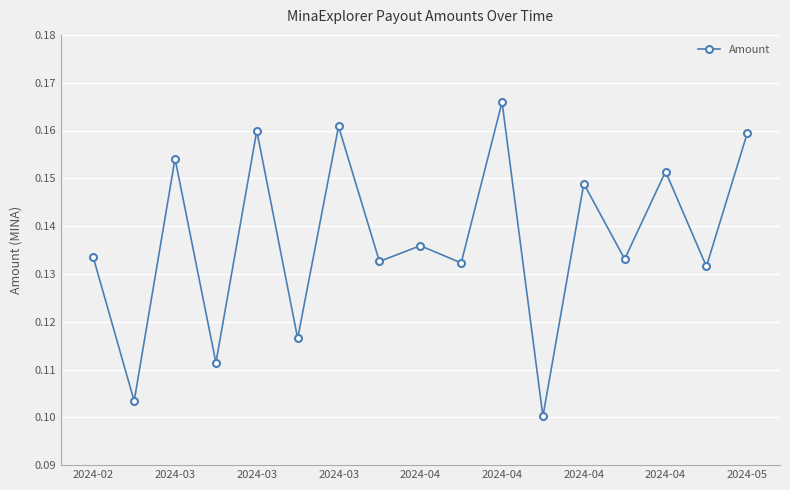

What is the sum of all values?

2.3